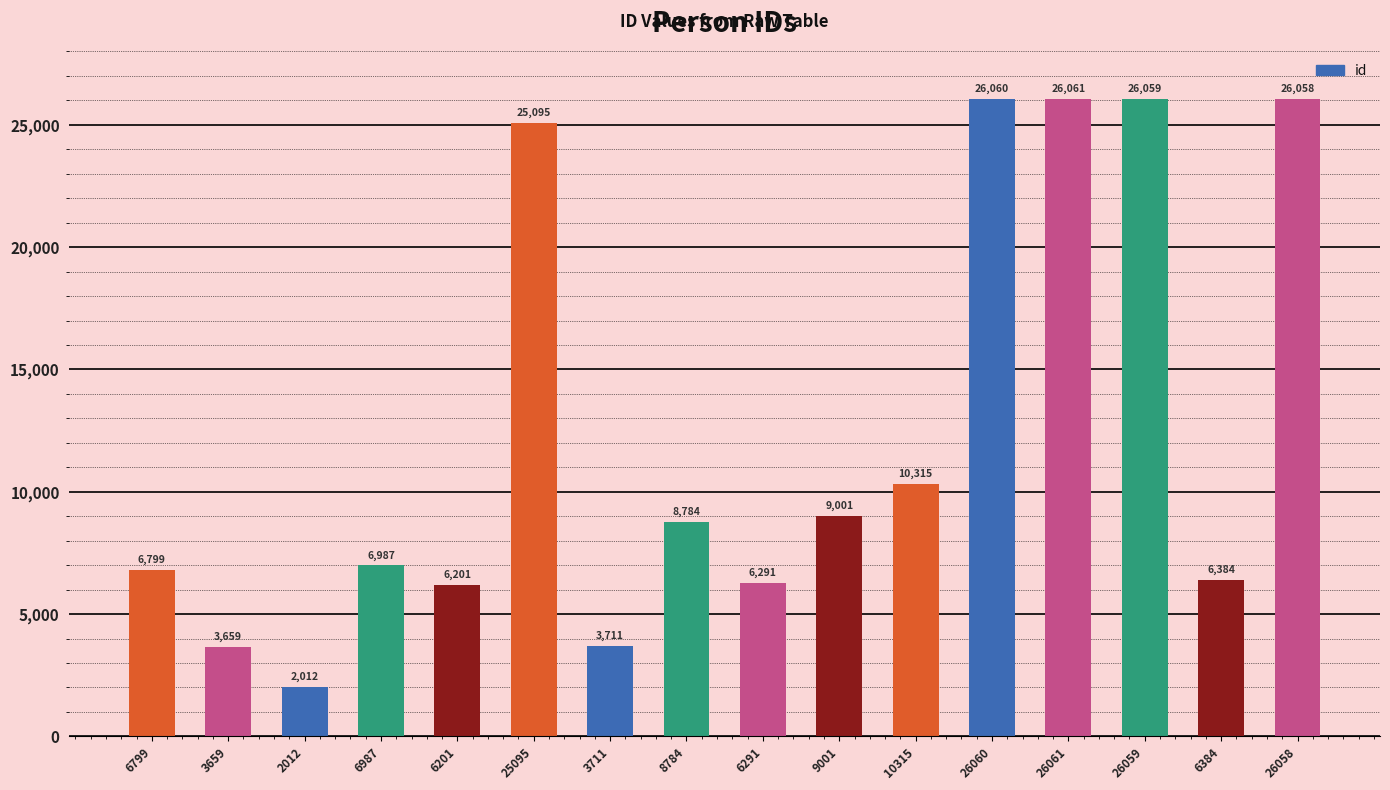

Which category has the highest value across all series?

26061